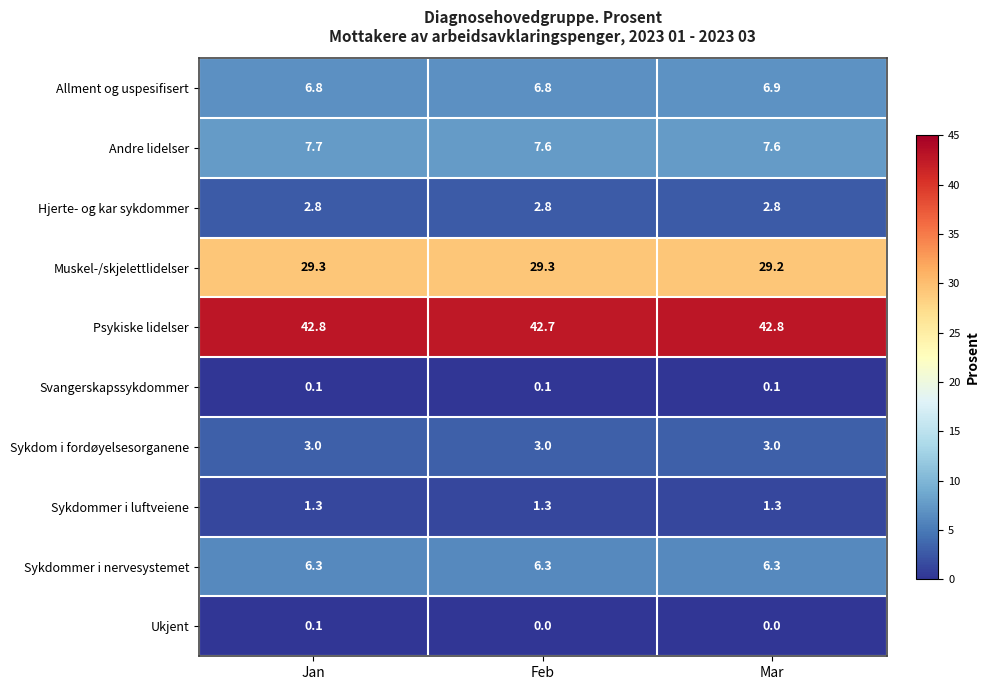

What is the spread (max minus min) of values at Feb?

42.7